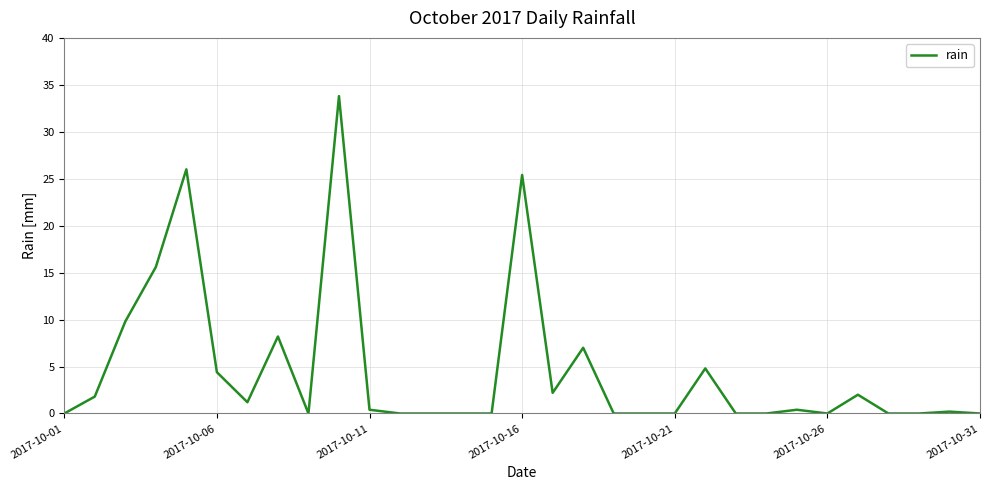

What is the difference between the maximum and minimum values?

33.8